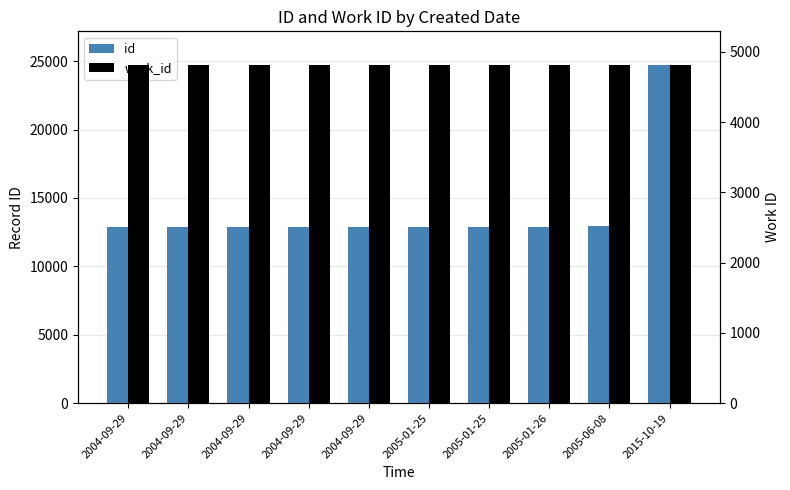

Reading left to right, transcribe all the data shown in this chart.

id: 2004-09-29=12881	2004-09-29=12882	2004-09-29=12883	2004-09-29=12884	2004-09-29=12885	2005-01-25=12888	2005-01-25=12889	2005-01-26=12890	2005-06-08=12922	2015-10-19=24713
work_id: 2004-09-29=4812	2004-09-29=4812	2004-09-29=4812	2004-09-29=4812	2004-09-29=4812	2005-01-25=4812	2005-01-25=4812	2005-01-26=4812	2005-06-08=4812	2015-10-19=4812